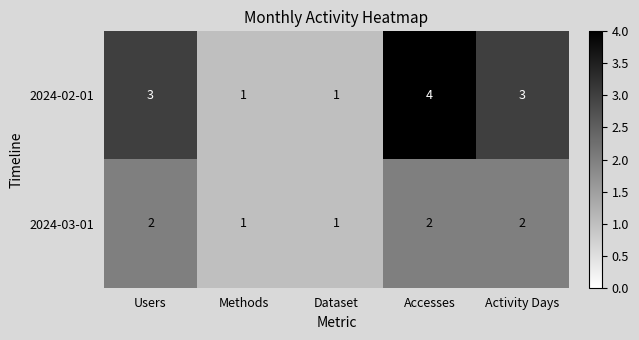

List the series in order of their overall mean, lowest first.

2024-03-01, 2024-02-01